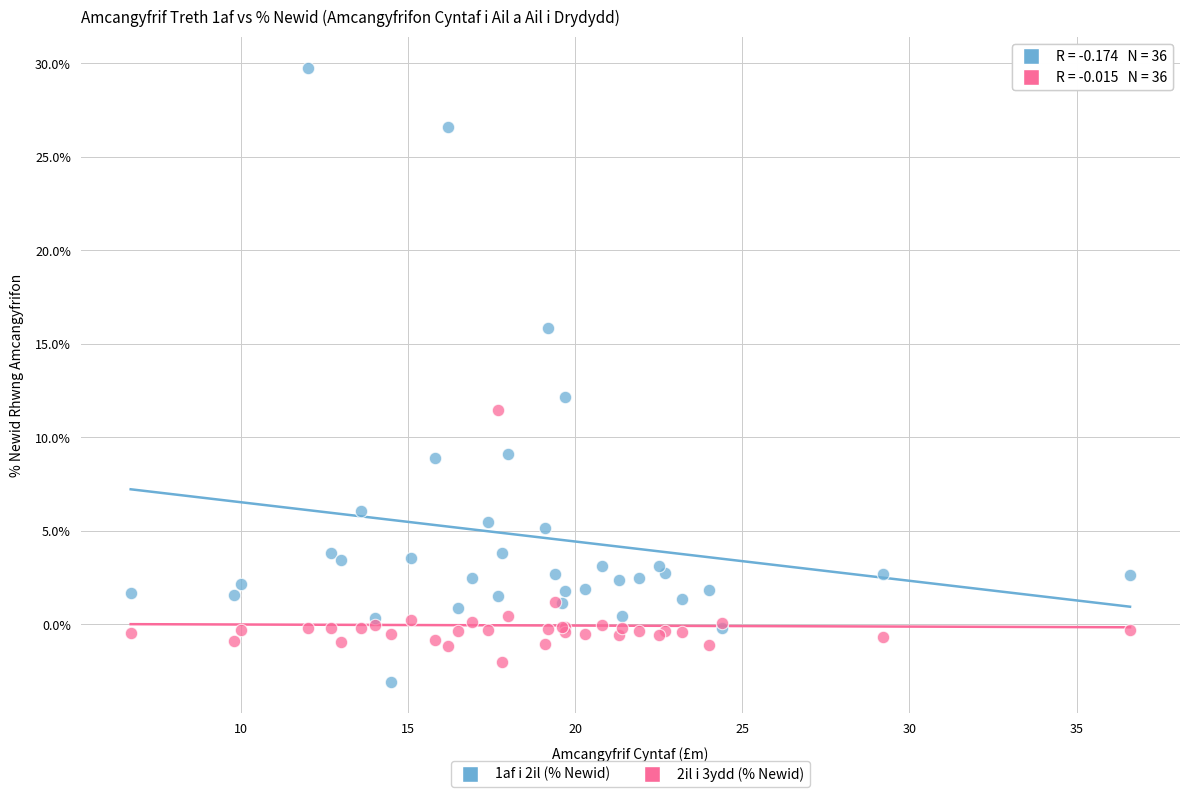

Which series contains the lowest Y value?

1af i 2il (% Newid)